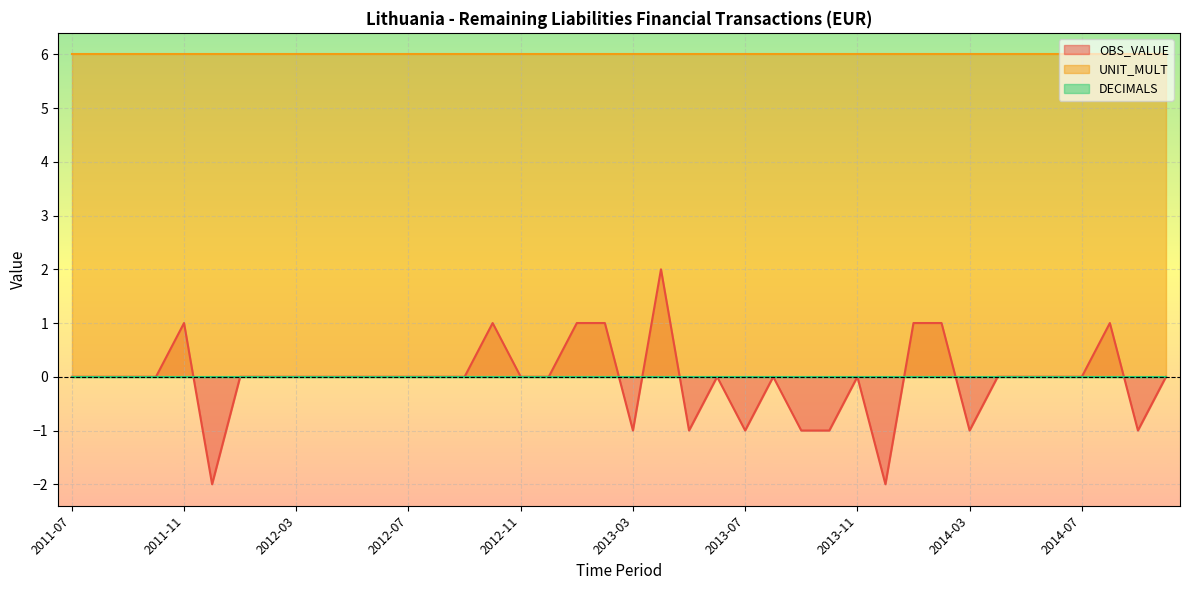

Where does the OBS_VALUE series first go above 0?

2011-11